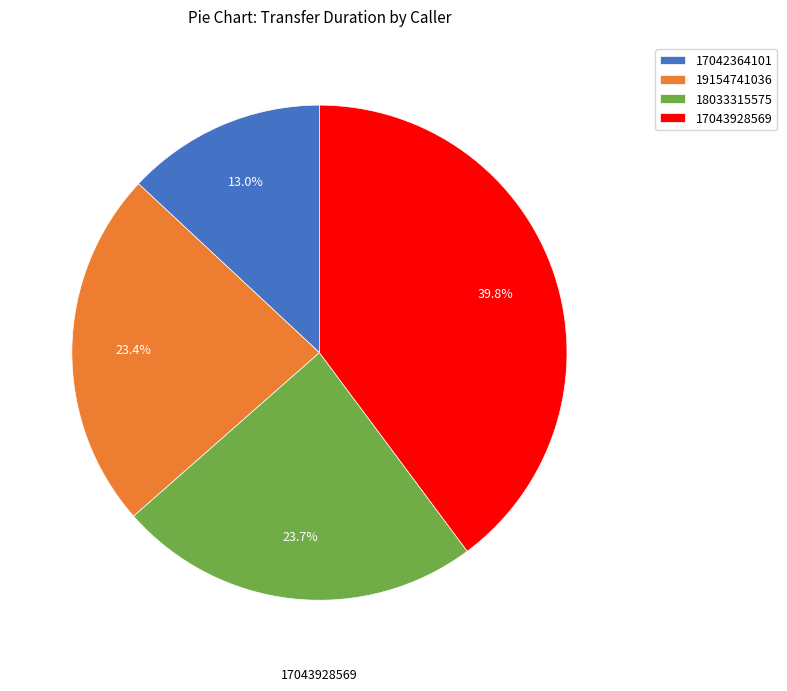

Is the sum of 17042364101 and 18033315575 greater than half?

No